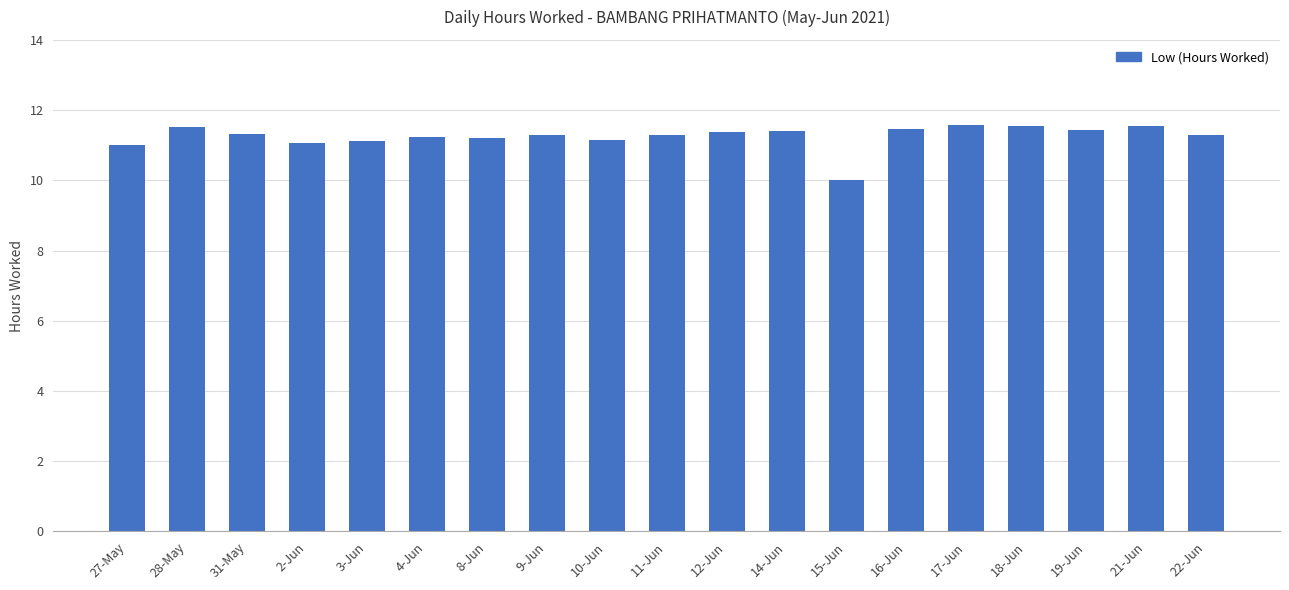

At which label is the value closest to 10?

15-Jun